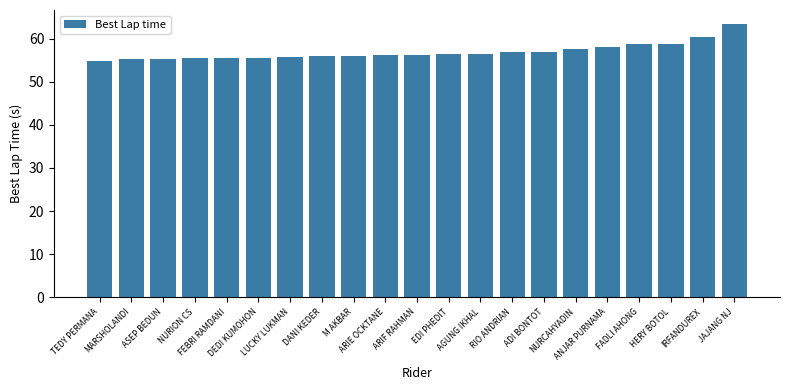

What is the sum of the values at AGUNG IKHAL and IRFANDUREX?

116.9